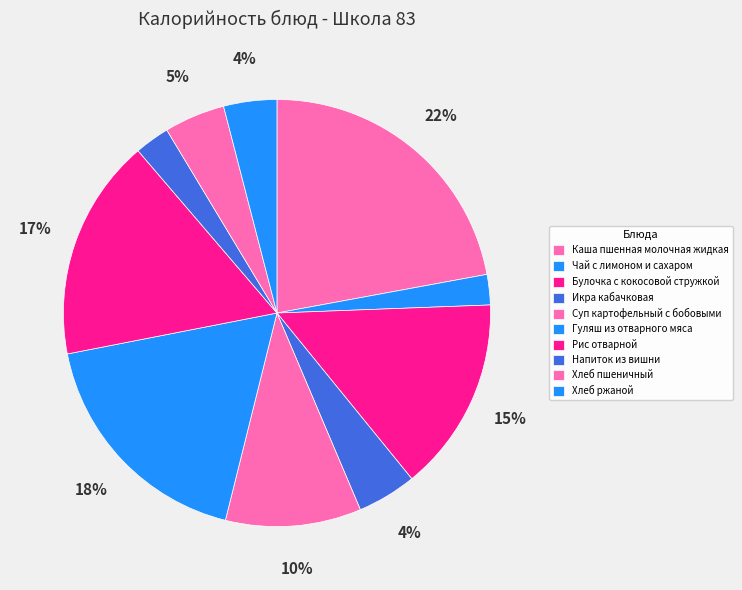

Which category has the smallest portion of the pie?

Чай с лимоном и сахаром